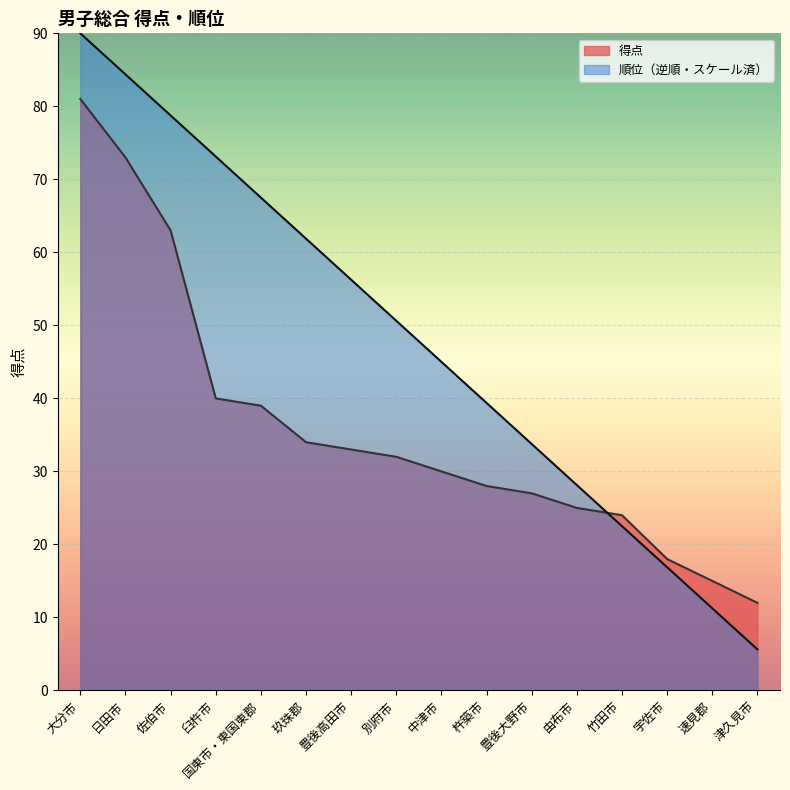

Is it true that 得点 equals 5.7 at 杵築市?

False